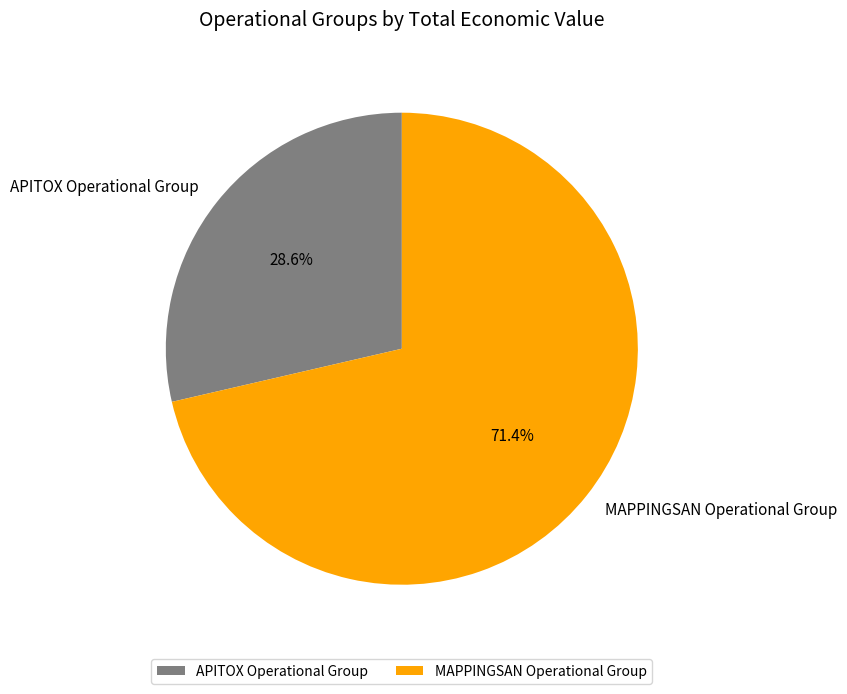

How many segments does this pie chart have?

2